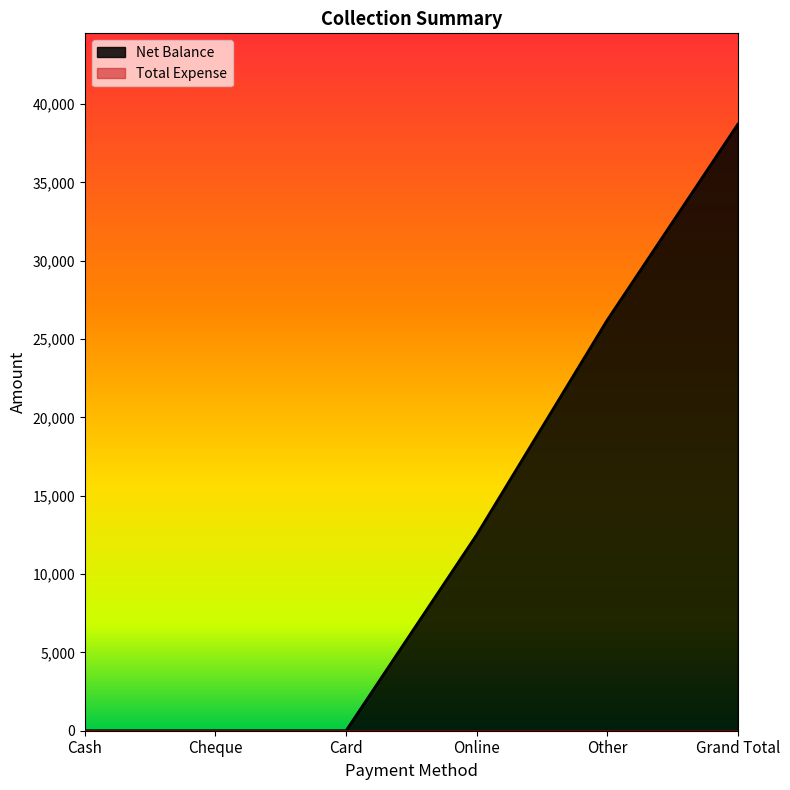

List the labels in order of value, largest first.

Grand Total, Other, Online, Cash, Cheque, Card